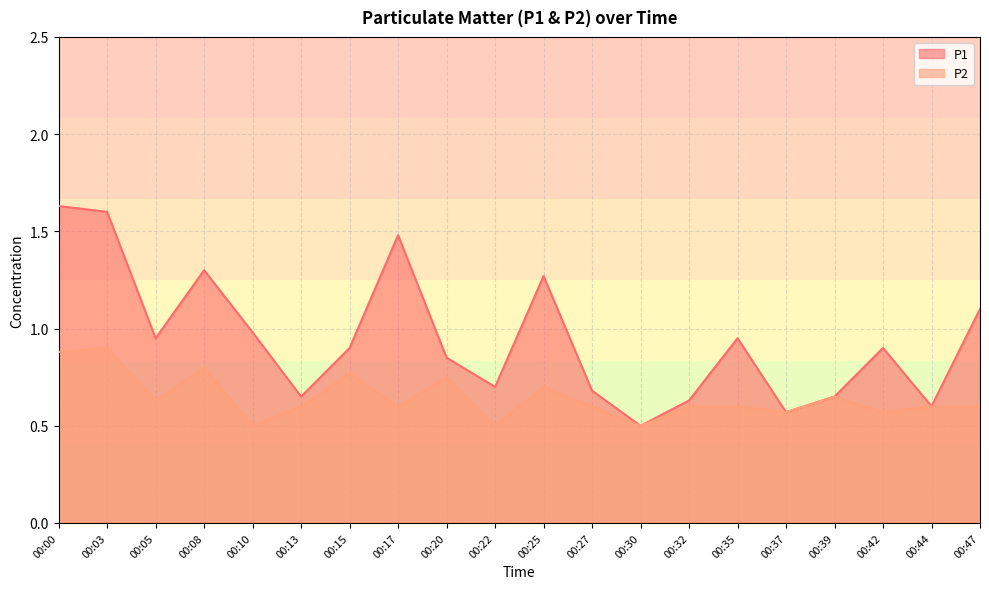

Rank the series at 00:30 from highest to lowest value.

P1, P2